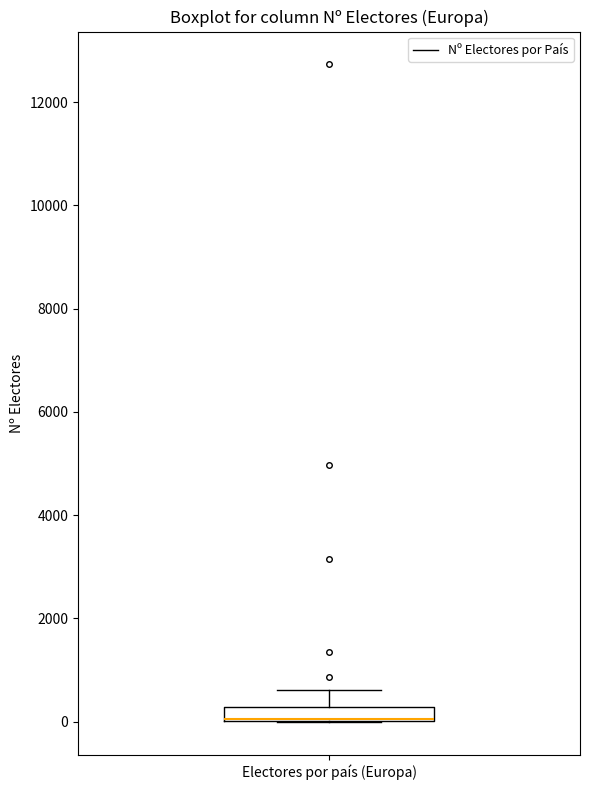

Where does the upper whisker of the box for Electores por país (Europa) end on the y-axis? The values are not printed on the chart, so give them approximately, as read against the axis.

600